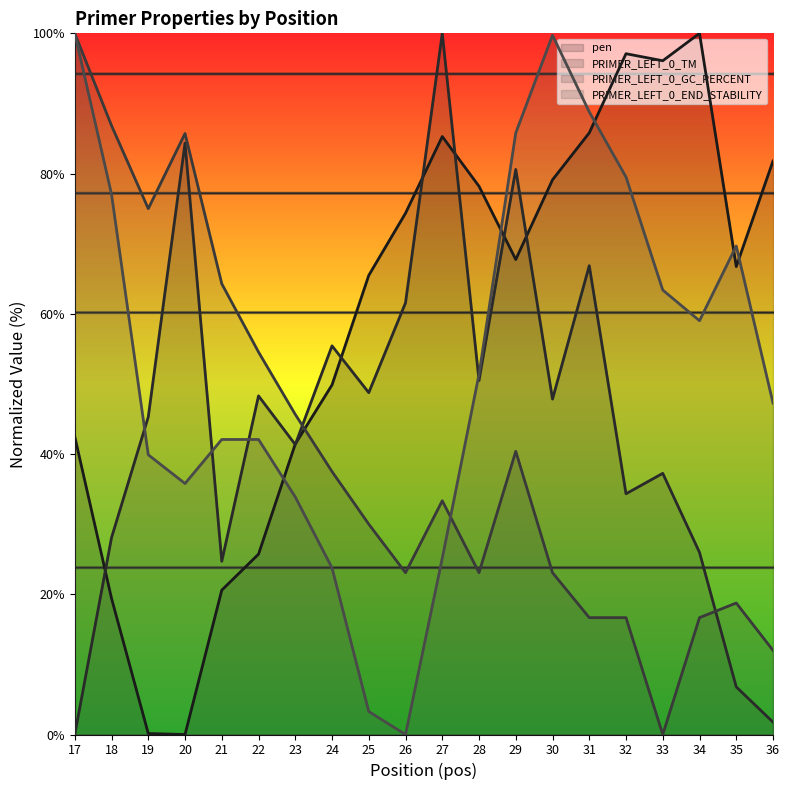

Where does the PRIMER_LEFT_0_GC_PERCENT (line) series first go above 33?

17